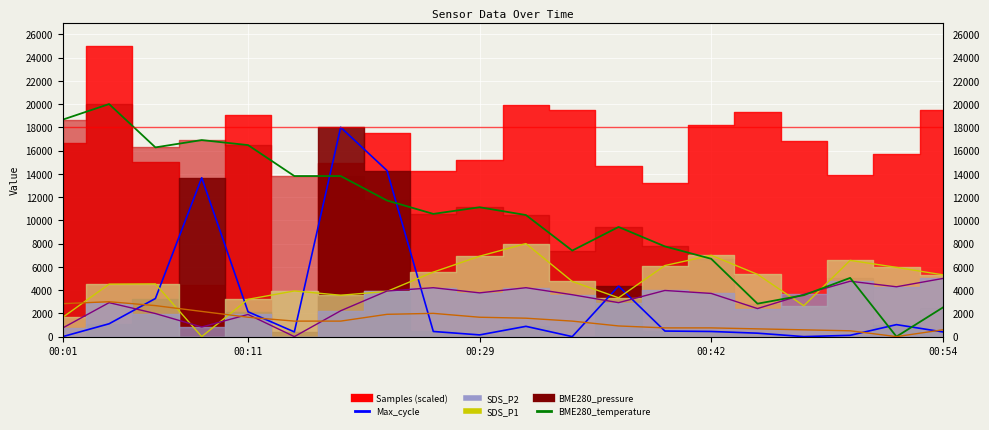

Which has a higher value, 13 or 11?

13